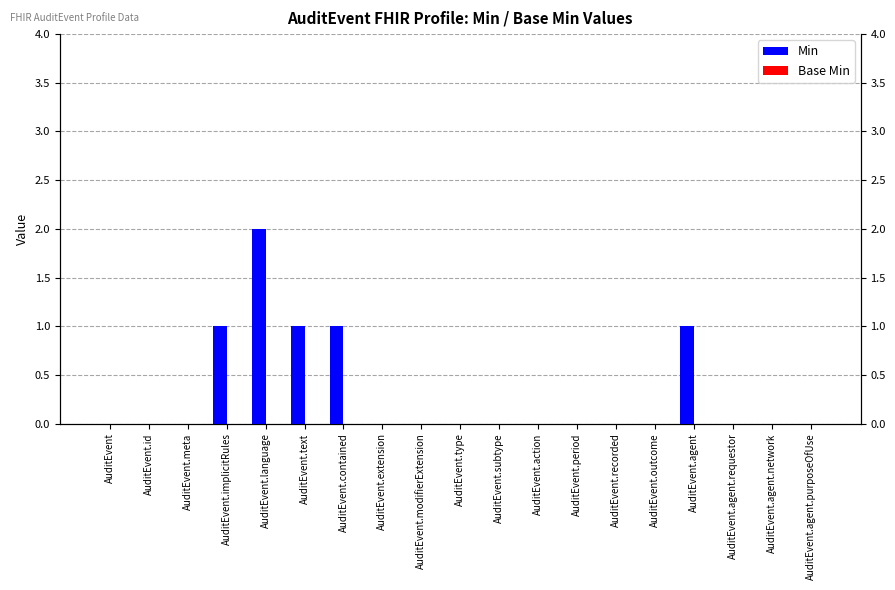

Count the number of categories in the chart.

19